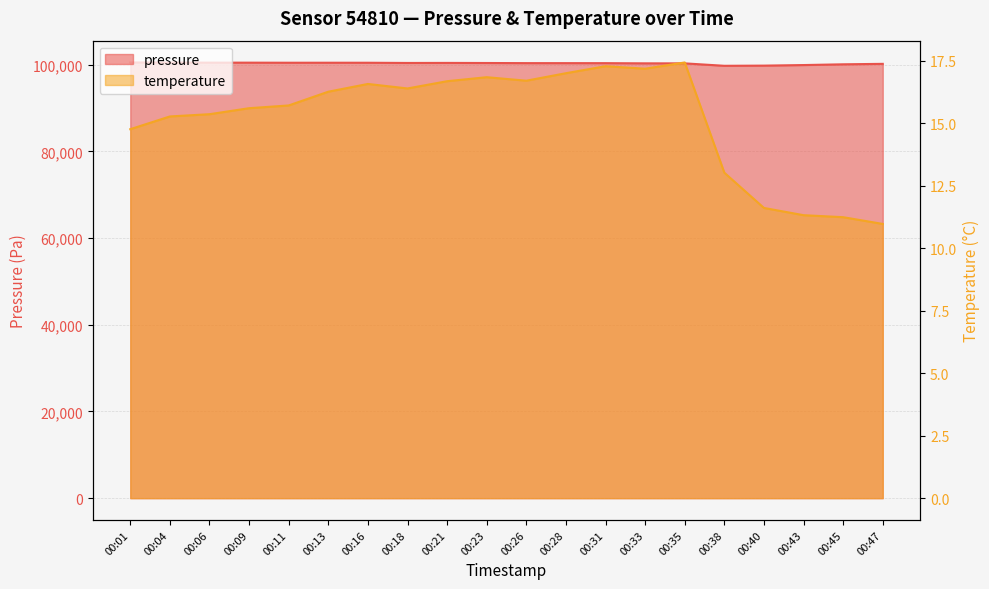

What is the difference between the maximum and minimum values in the temperature series?

6.5